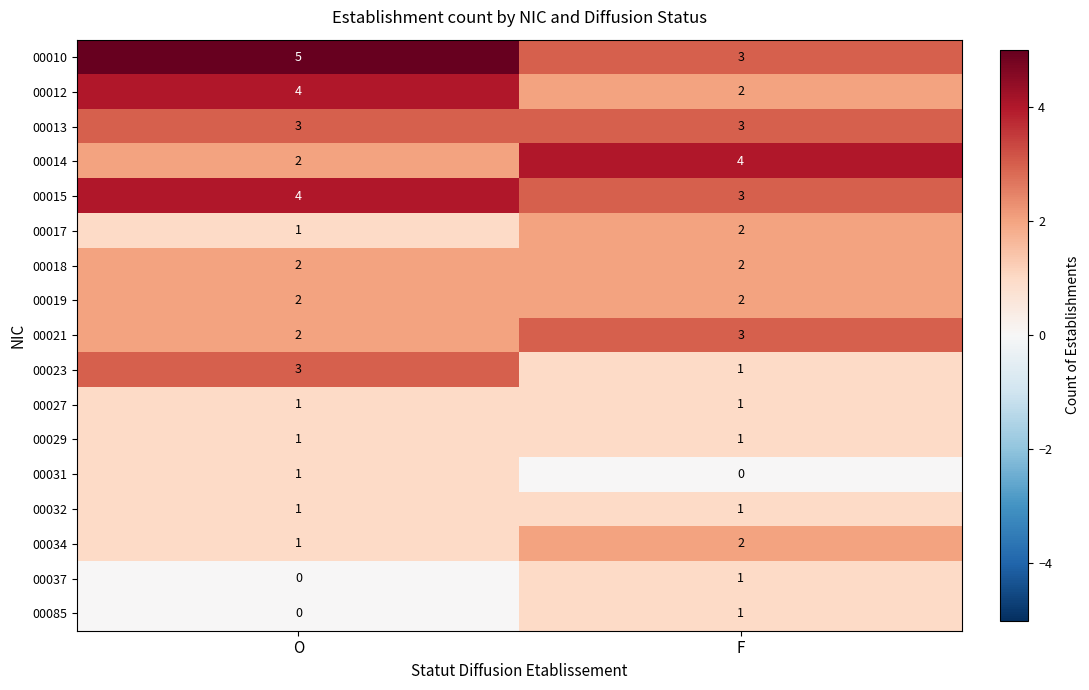

Count the number of categories in the chart.

2